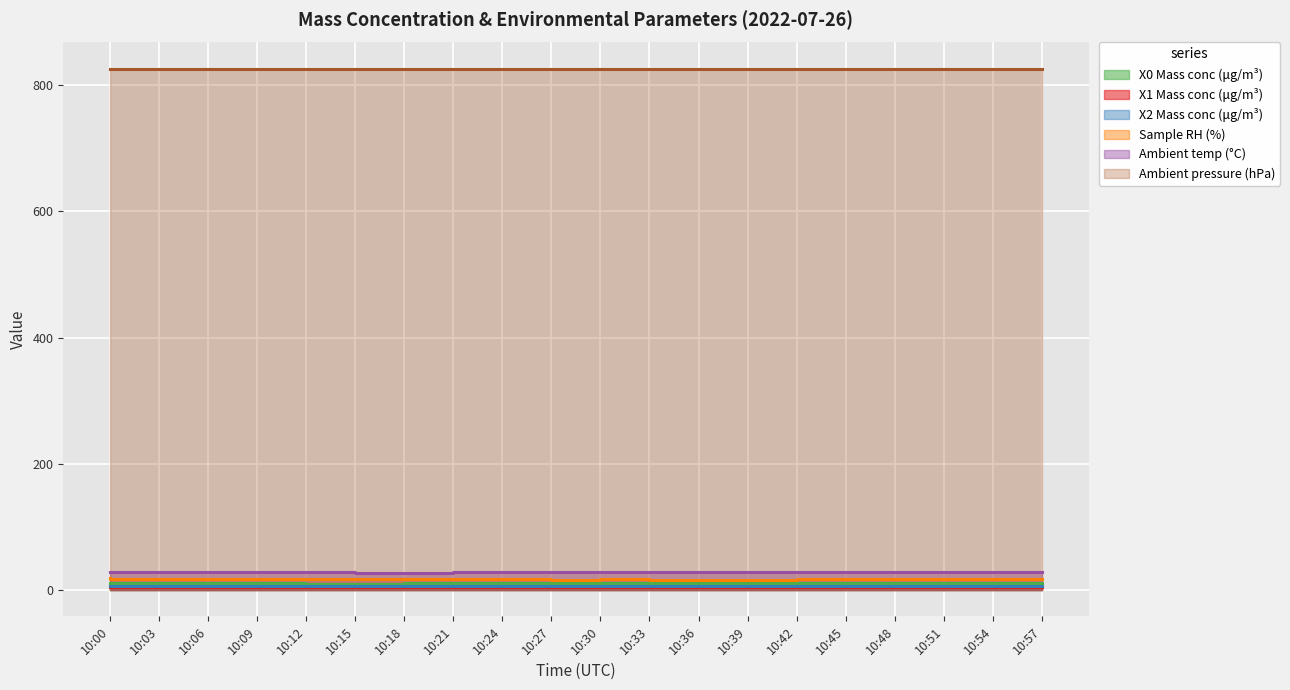

Is the value of Ambient temp (°C) at 10:33 greater than the value of Sample RH (%) at 10:09?

Yes